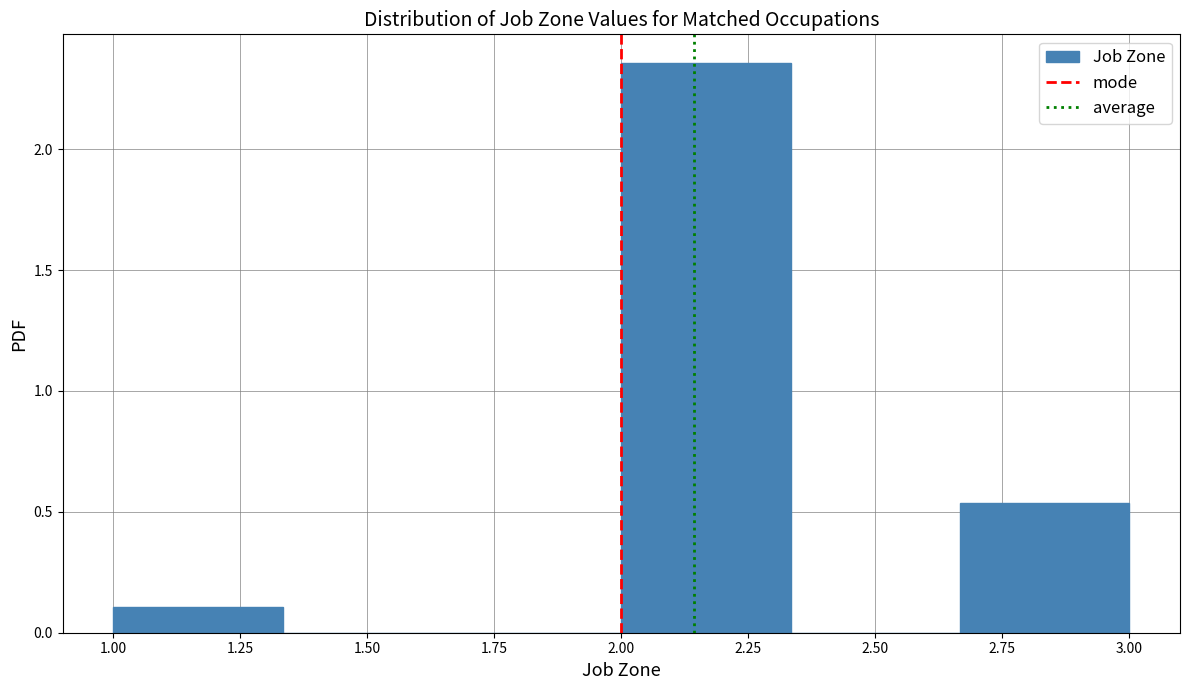

Over which range of the x-axis is the bar tallest?

2.00 to 2.35